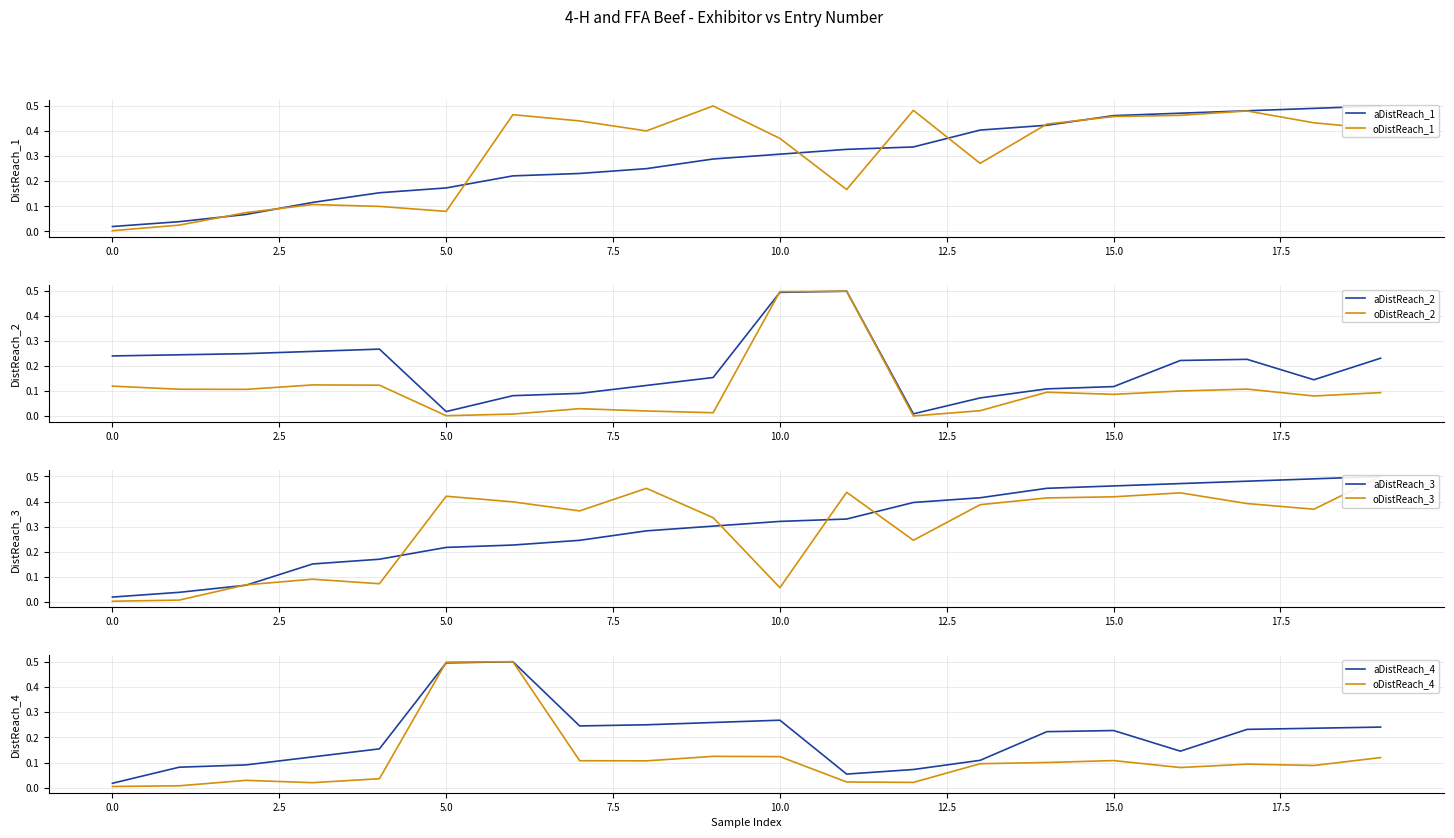

How many interior local peaks does the Entry Number series have?

5